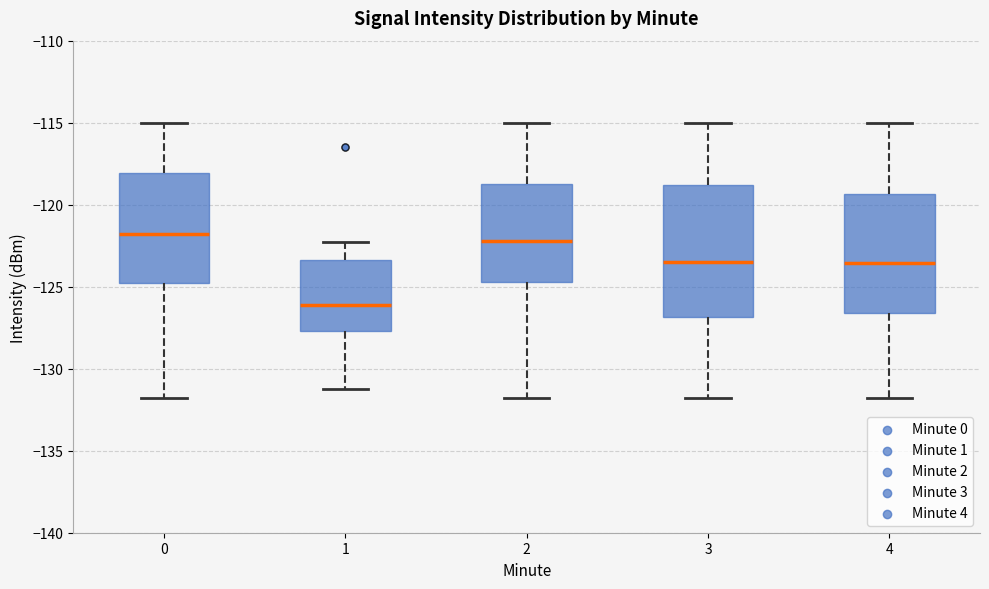

Reading left to right, transcribe this box plot: for each box, give where its median line is, the range the box spans, and where its two whiskers end, as read against the y-axis. The values are not printed on the chart, so give them approximately, as read against the axis.

0: median -122.0, box -125.0 to -118.0, whiskers -132.0 to -115.0
1: median -126.0, box -127.5 to -123.5, whiskers -131.5 to -122.5
2: median -122.0, box -124.5 to -118.5, whiskers -132.0 to -115.0
3: median -123.5, box -127.0 to -119.0, whiskers -132.0 to -115.0
4: median -123.5, box -126.5 to -119.5, whiskers -132.0 to -115.0